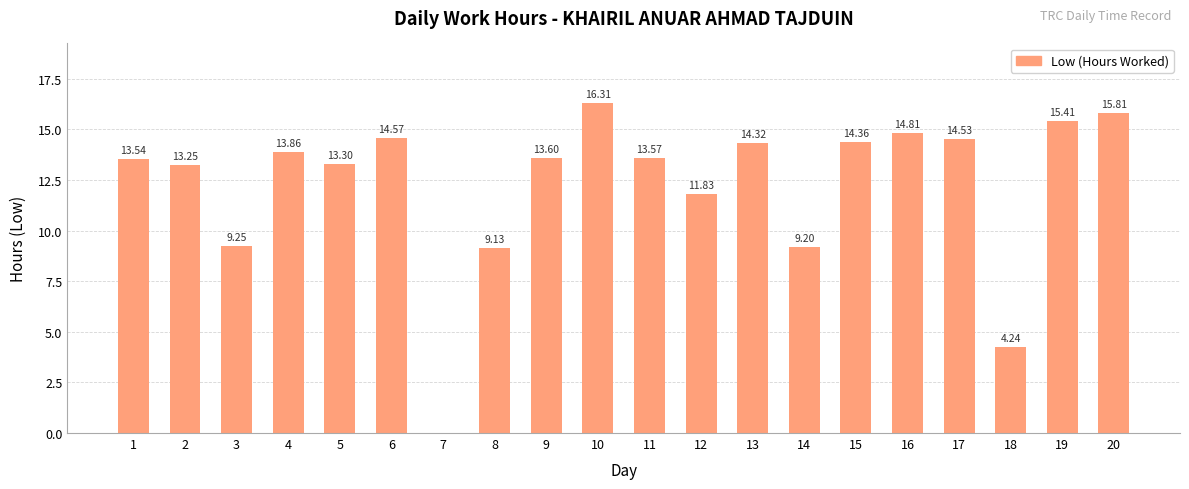

What is the ratio of the value at 10 to the value at 8?

1.8